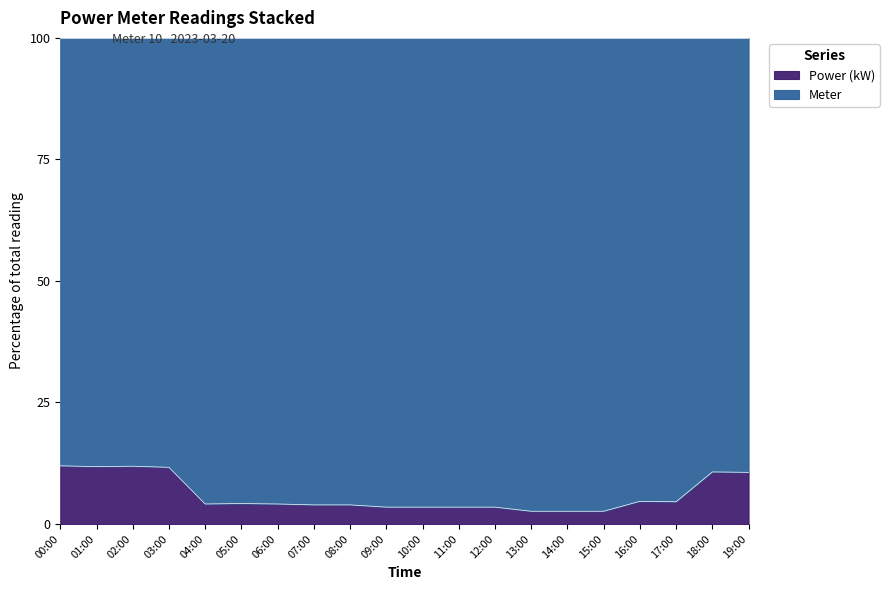

What is the ratio of the value at 18:00 to the value at 13:00?

4.1